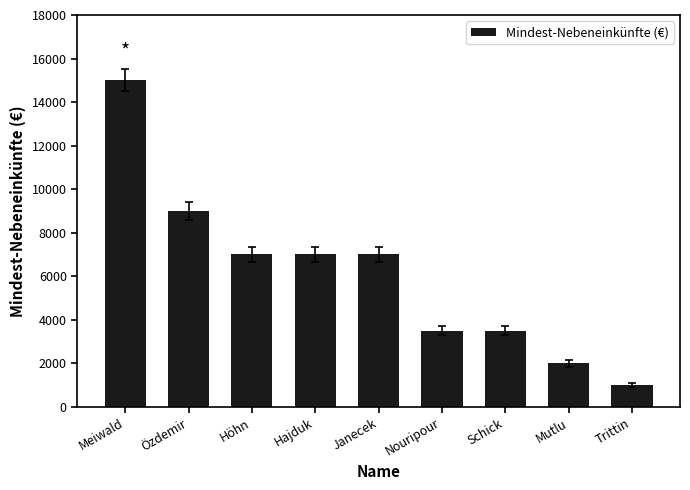

Is it true that the value at Özdemir is 4181?

False